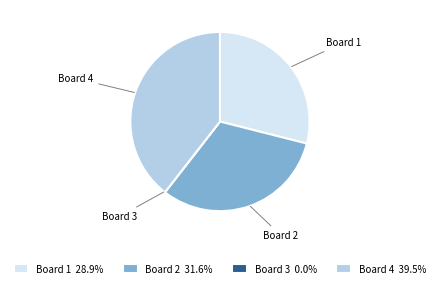

Does Board 1 account for over 50% of the chart?

No